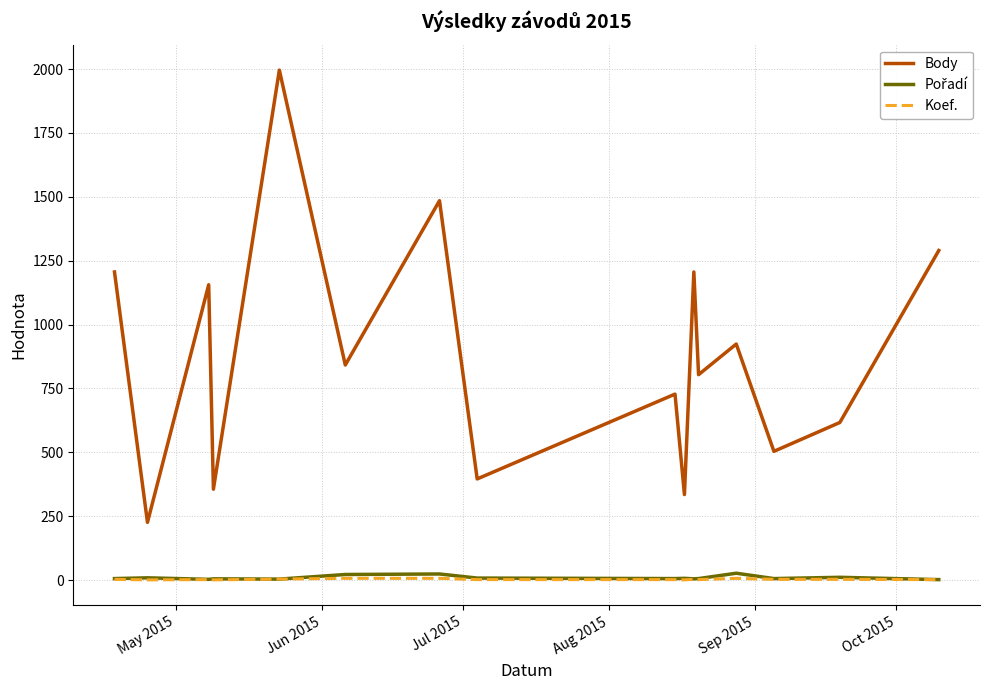

Which series has the largest range (max minus min)?

Body